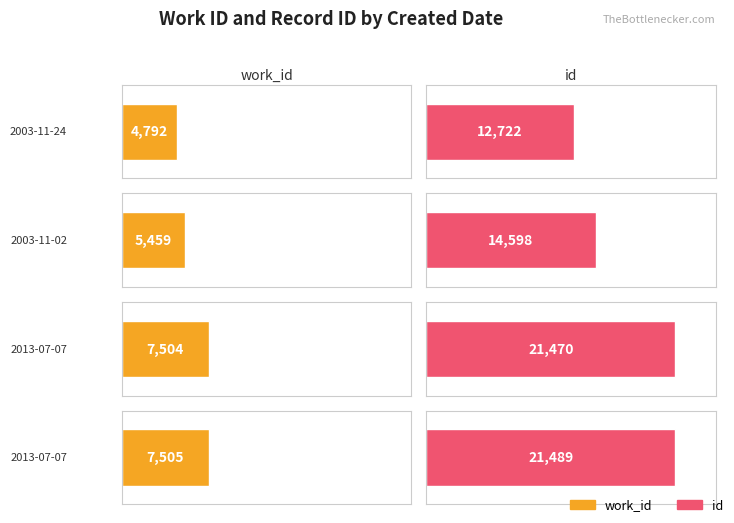

The id series shows 37990 at 2013-07-07. True or false?

False